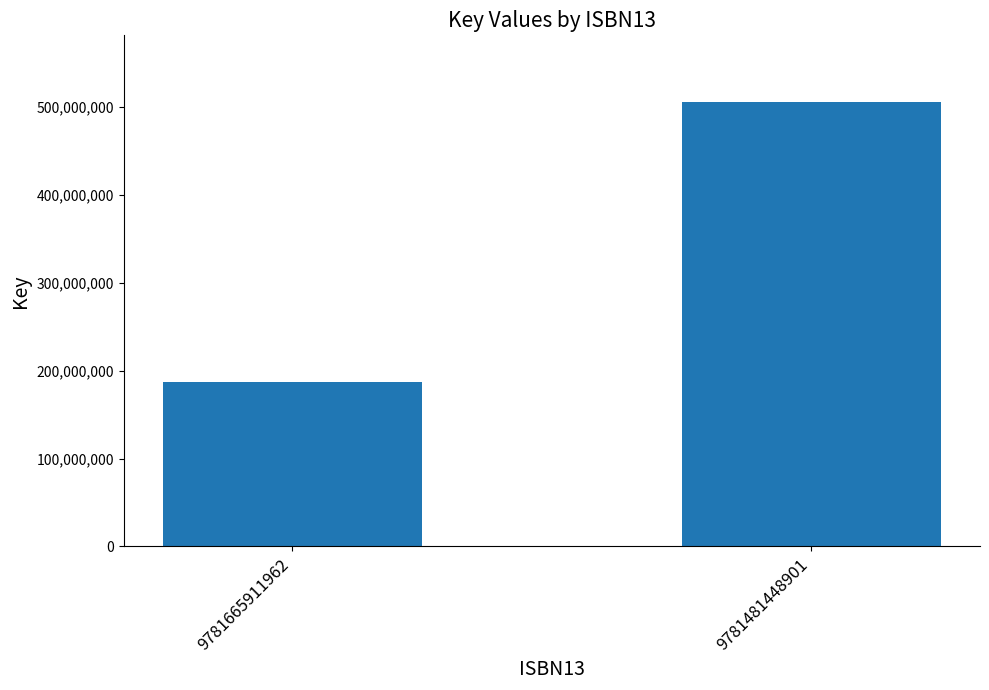

Reading left to right, transcribe all the data shown in this chart.

9781665911962=186727886	9781481448901=506003870